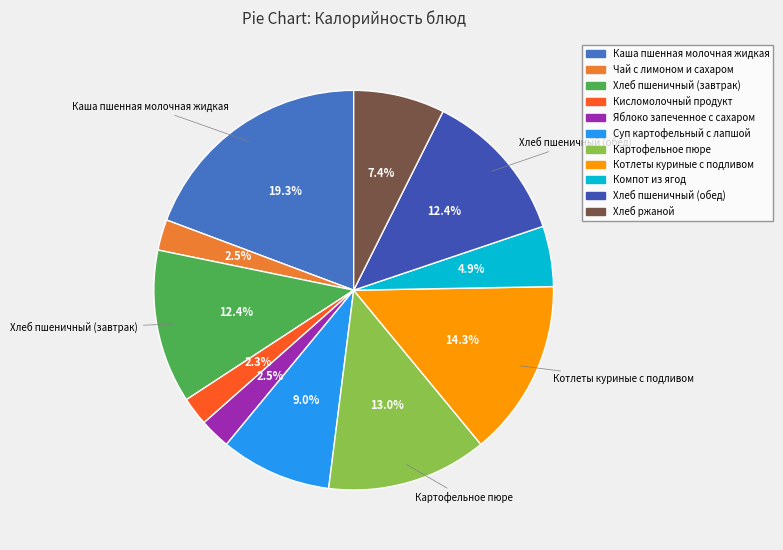

Is there any slice that represents more than half of the pie?

No